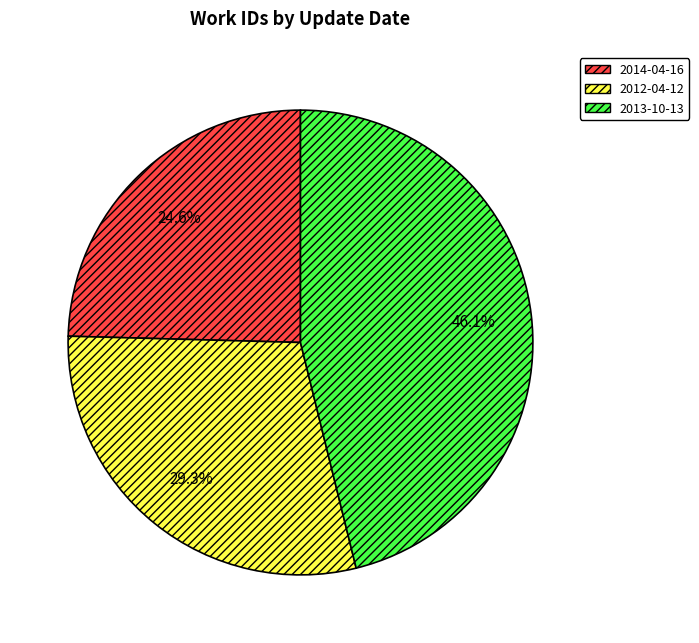

Rank the categories by value from highest to lowest.

2013-10-13, 2012-04-12, 2014-04-16